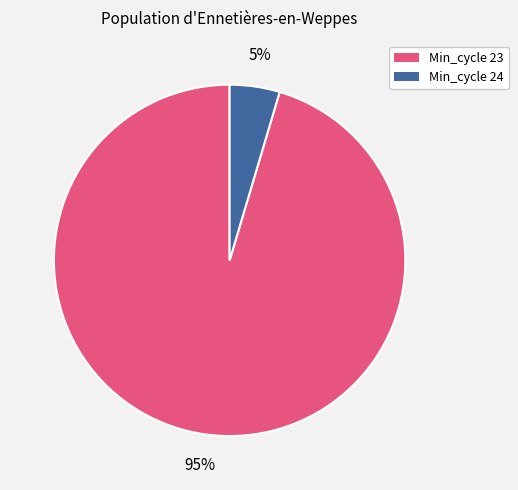

To the nearest percent, what is the average slice percentage?

50%